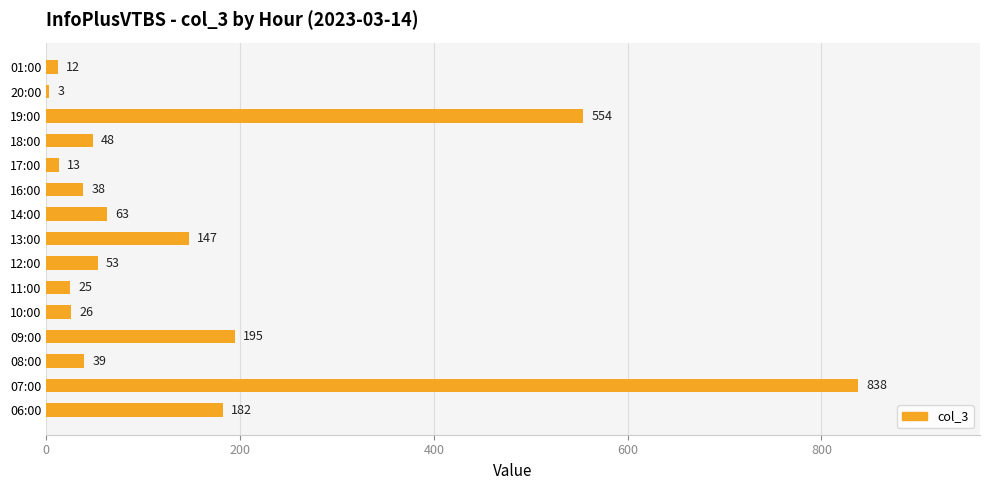

Which label corresponds to the largest value in the chart?

07:00